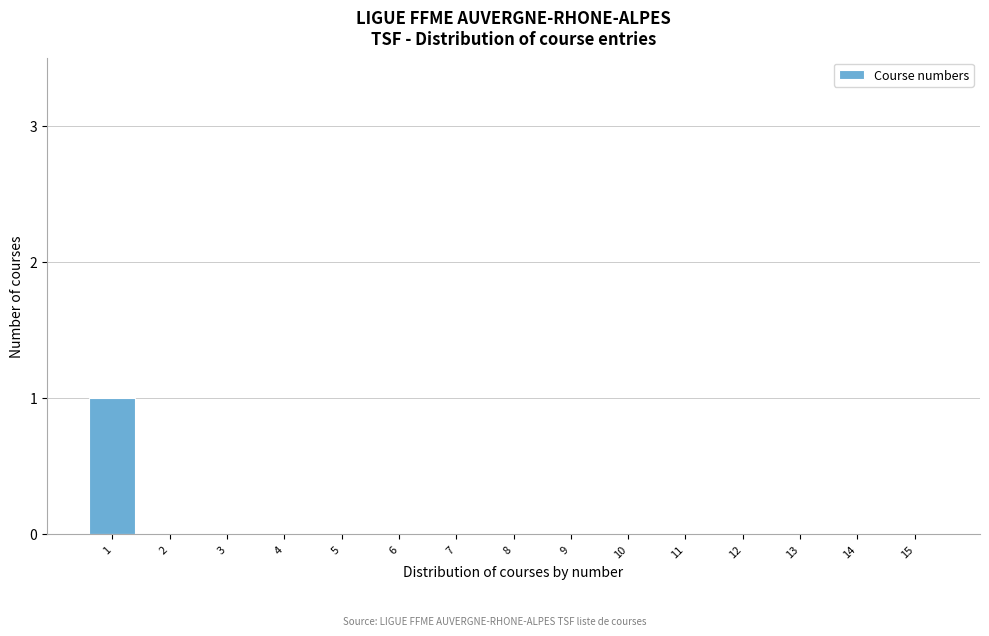

Reading right to left, what are all the values shown in this chart?

15=0	14=0	13=0	12=0	11=0	10=0	9=0	8=0	7=0	6=0	5=0	4=0	3=0	2=0	1=1